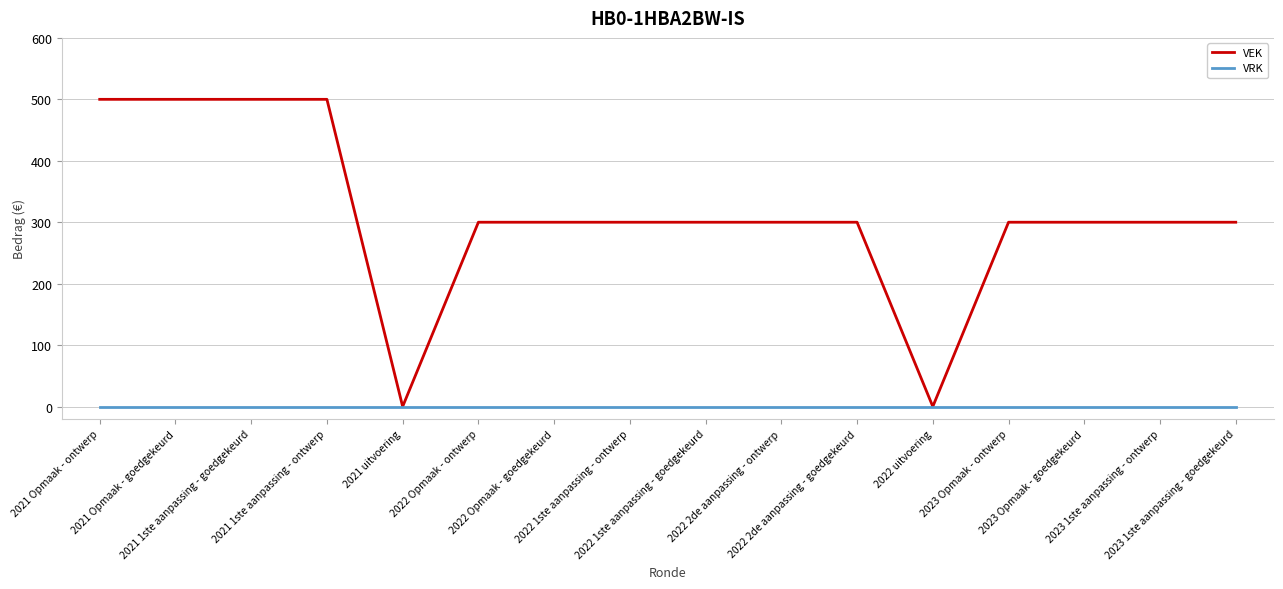

Which series has the widest spread of values?

VEK